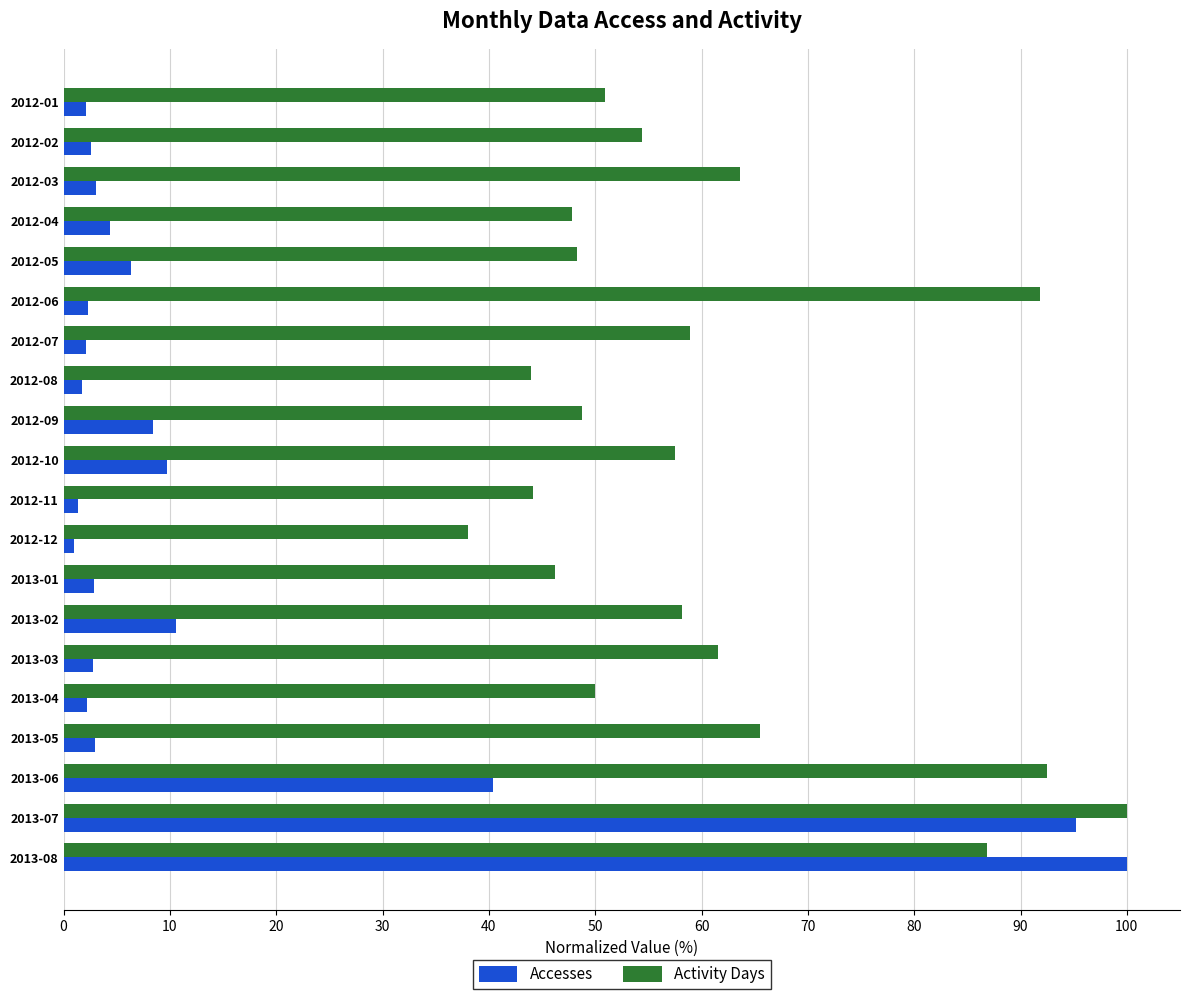

What is the sum of the Accesses values at 2013-02 and 2012-07?

12.7